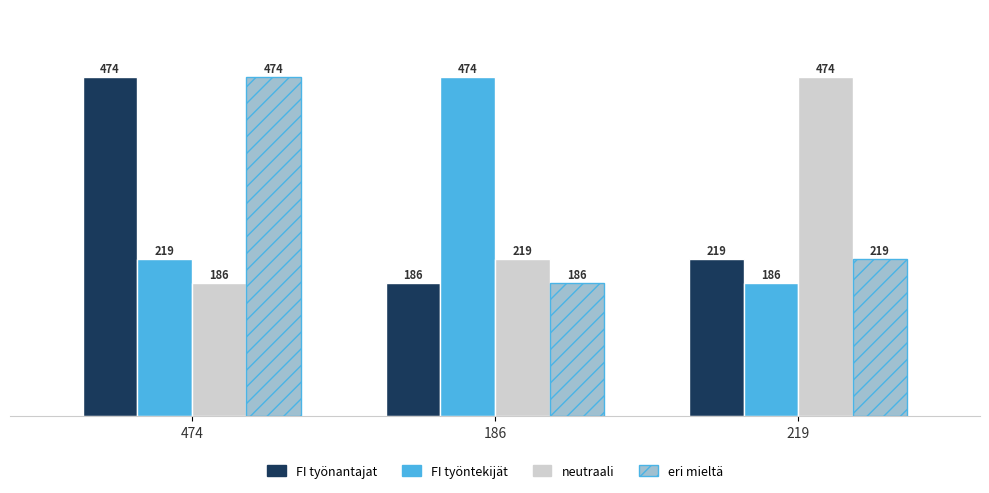

Does the chart contain any negative values?

No